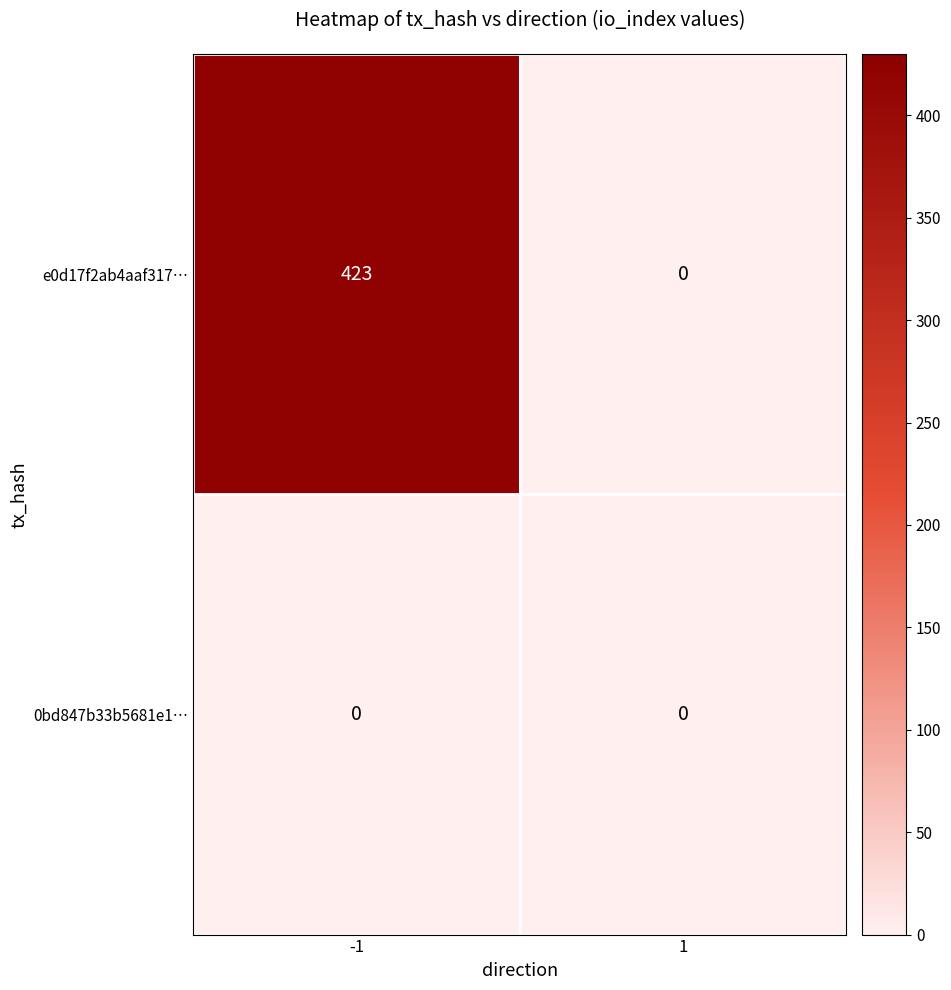

Reading left to right, list all the values displayed in this chart.

e0d17f2ab4aaf317…: 423	0
0bd847b33b5681e1…: 0	0